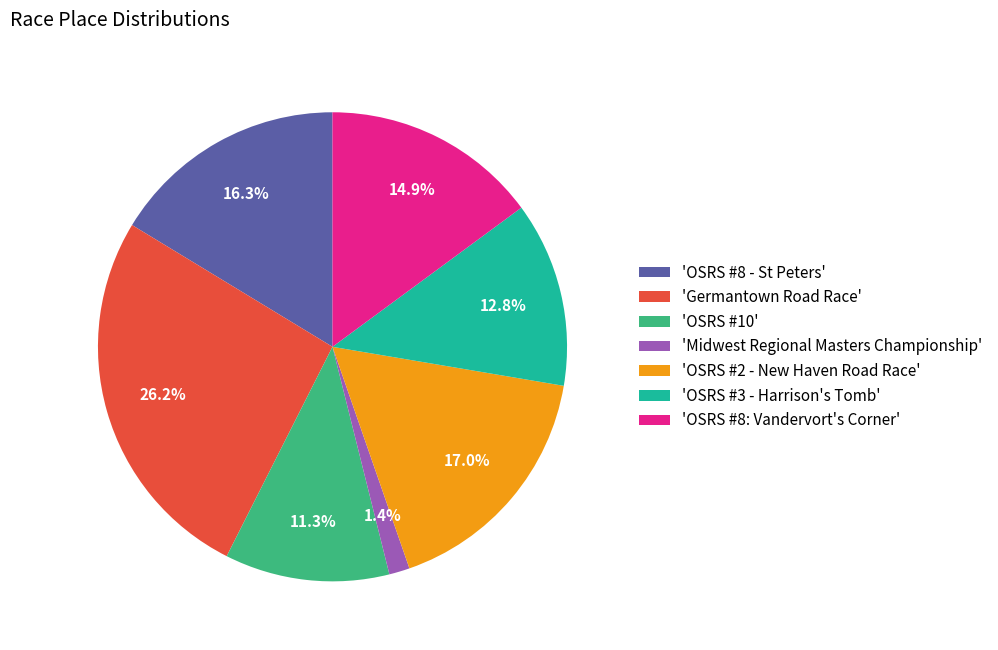

Is there a majority slice in this chart?

No